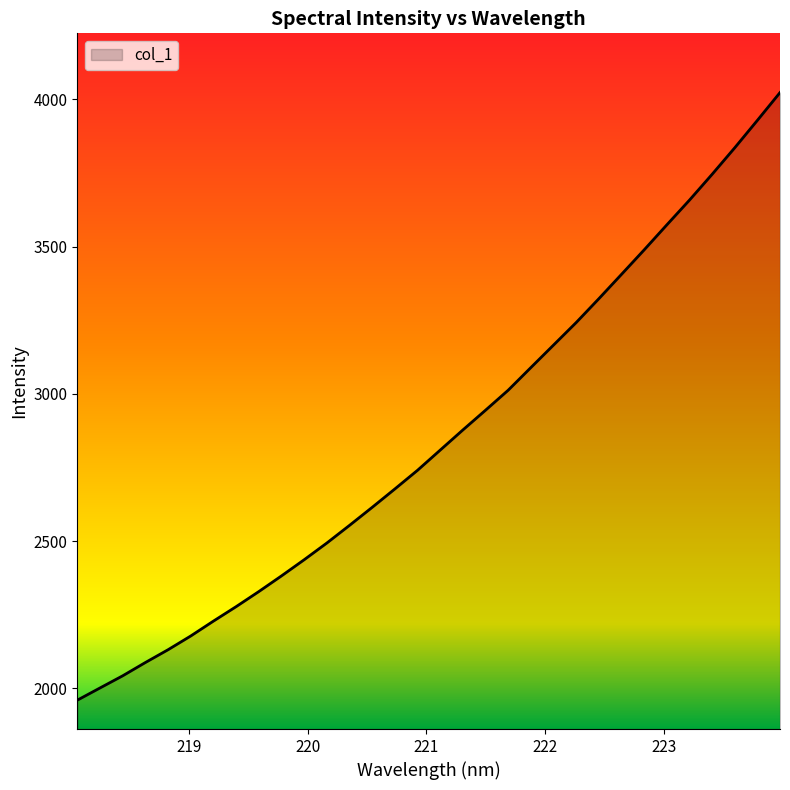

What is the maximum value shown in the chart?

4022.9